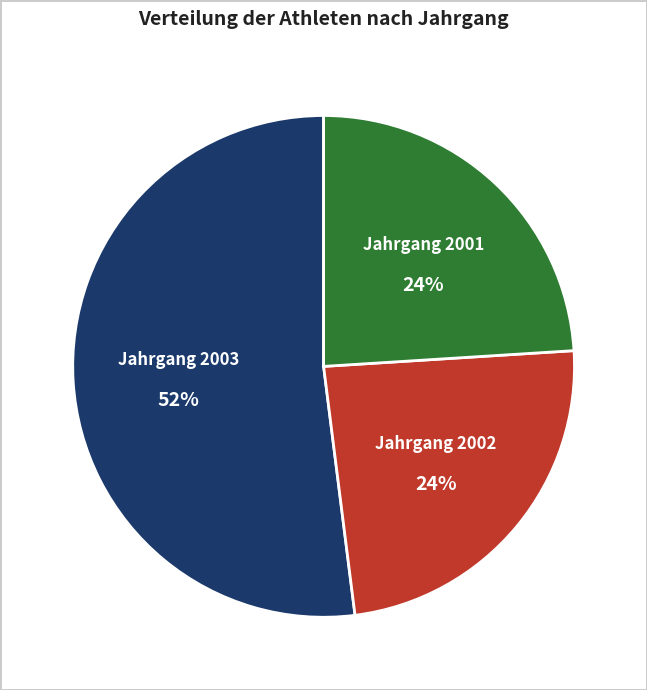

Is there any slice that represents more than half of the pie?

Yes